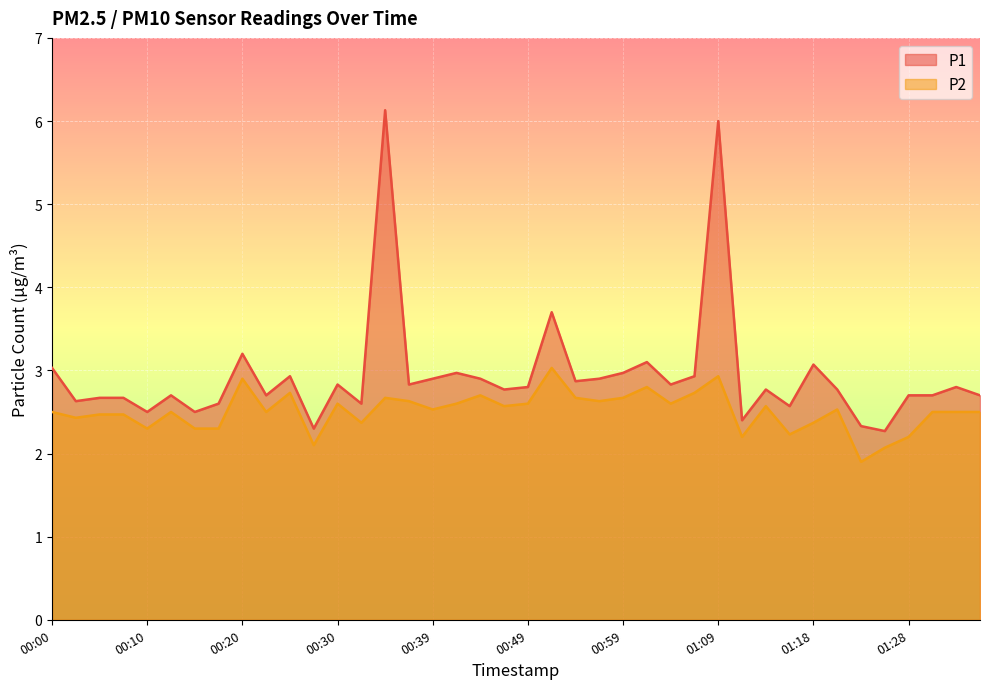

Rank the series by their maximum value, from highest to lowest.

P1, P2